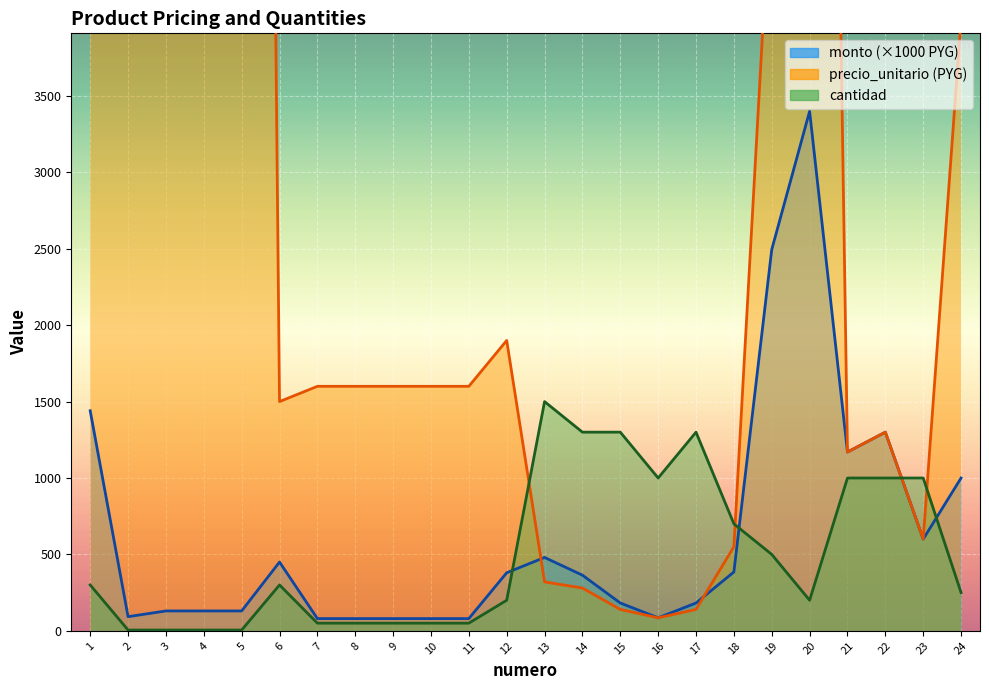

What is the value of the cantidad point at the 10th from the left?

50.0